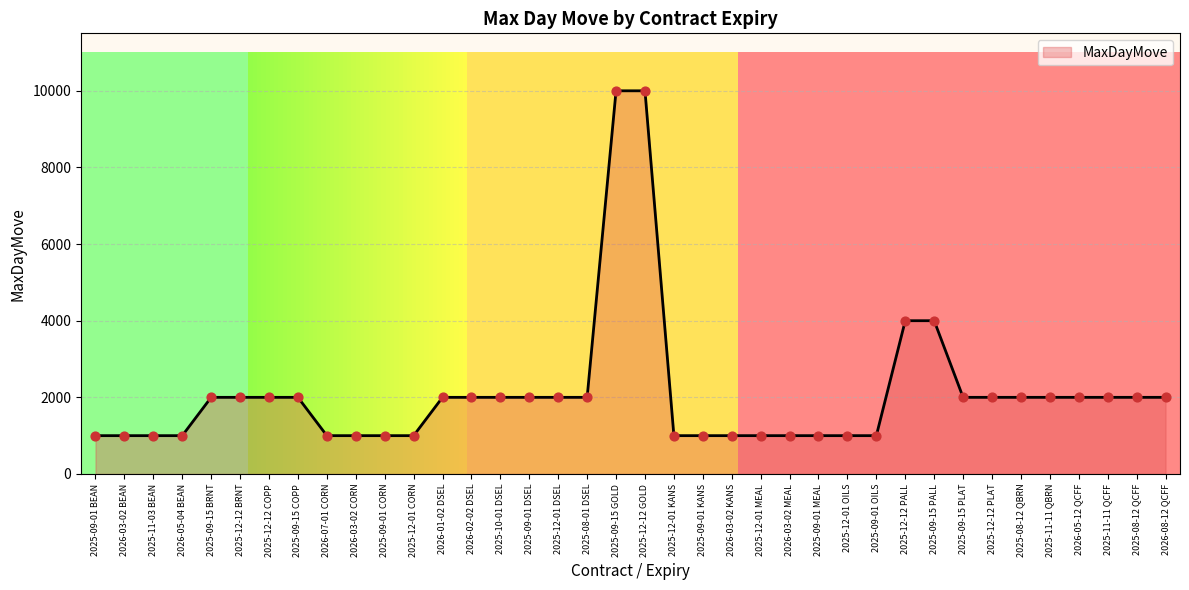

Which has a higher value, 2026-05-12 QCFF or 2026-03-02 CORN?

2026-05-12 QCFF